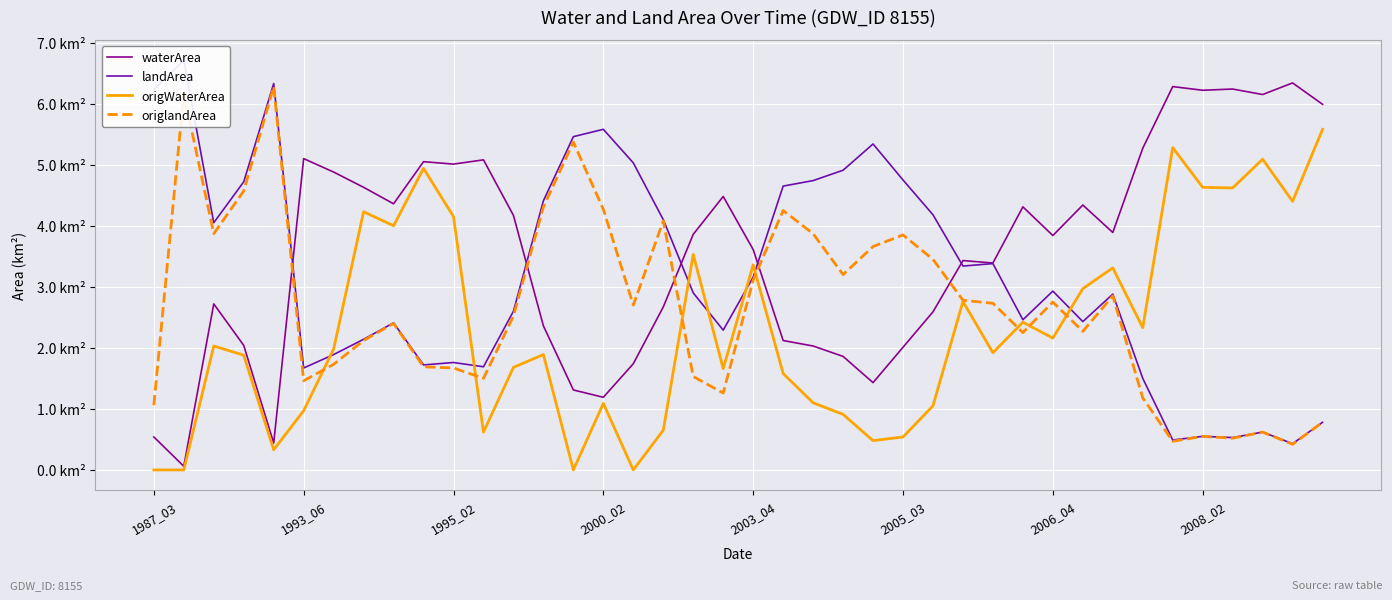

What is the spread (max minus min) of values at 38?

5.9